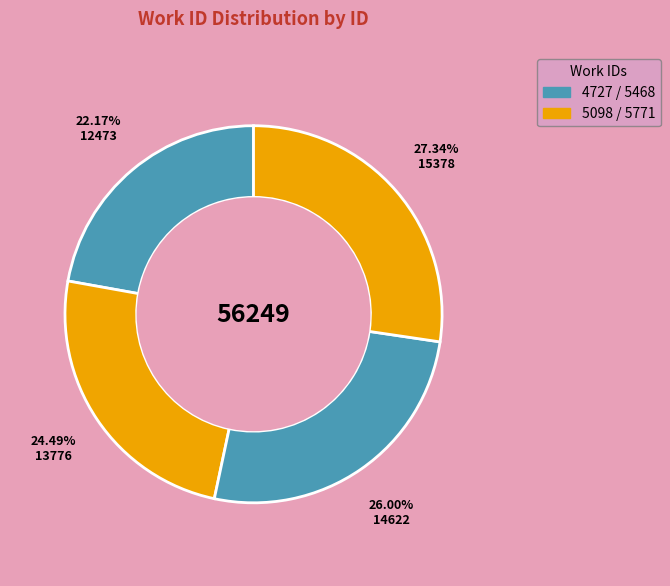

Count the number of slices in the pie.

4